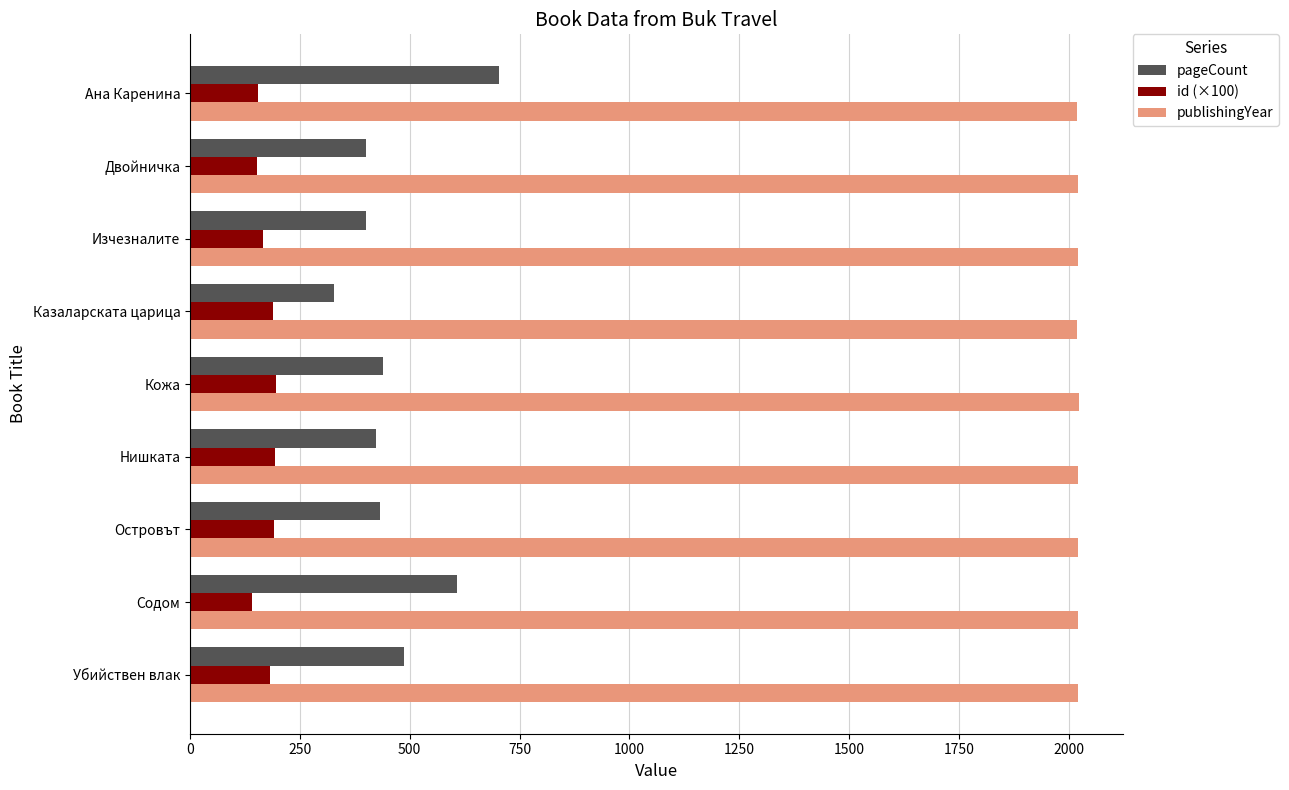

What is the sum of the pageCount values at Казаларската царица and Изчезналите?

728.0